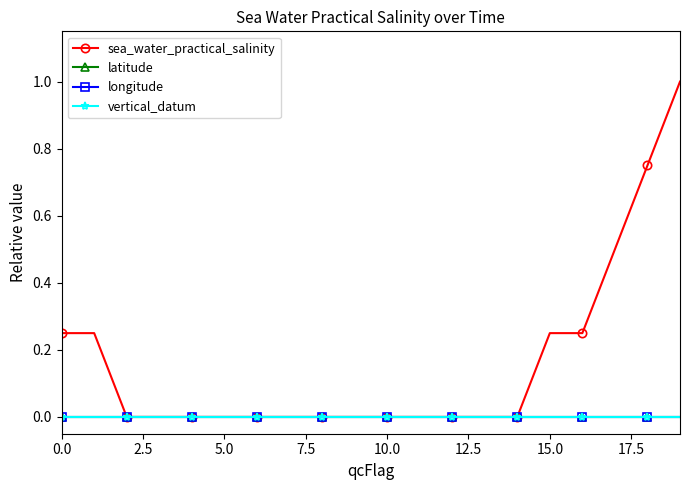

Does the chart have visible grid lines?

No